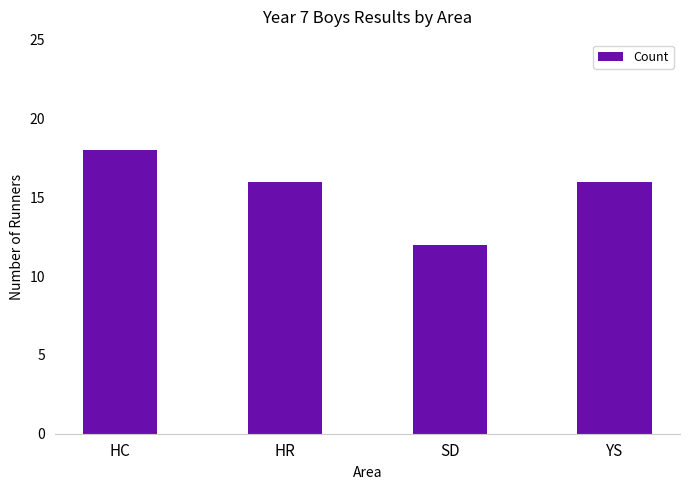

Reading right to left, extract all data points from this chart.

YS=16	SD=12	HR=16	HC=18